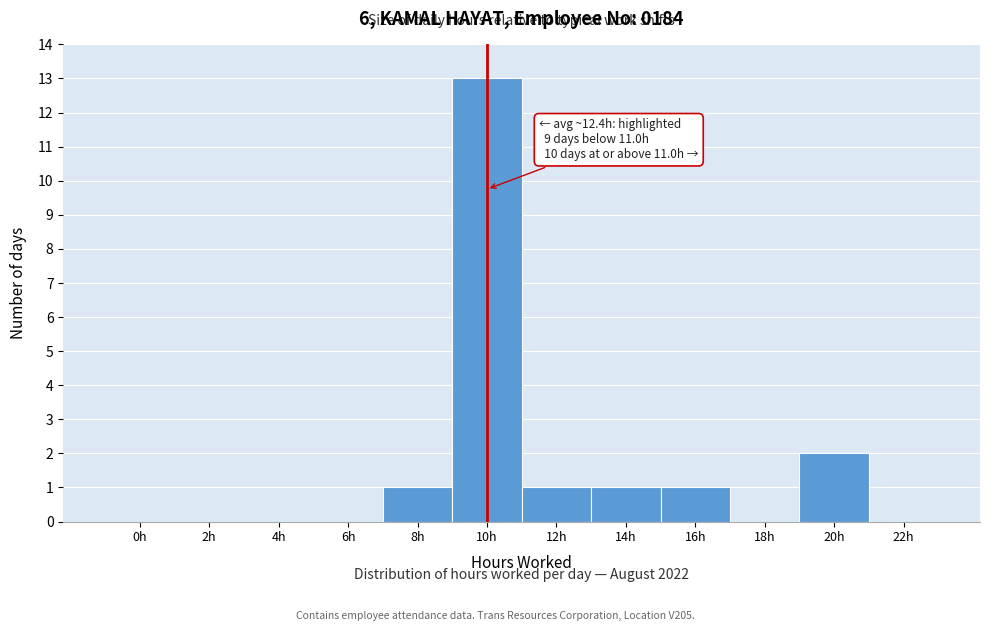

Reading left to right, list all the values displayed in this chart.

0h=0	2h=0	4h=0	6h=0	8h=1	10h=13	12h=1	14h=1	16h=1	18h=0	20h=2	22h=0